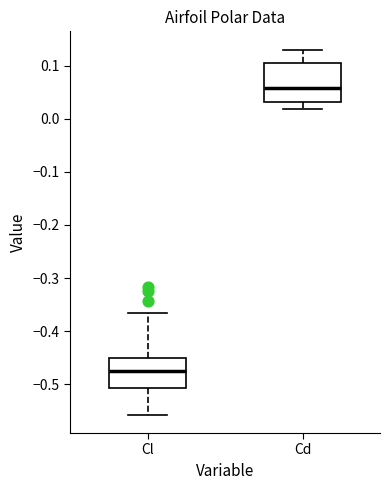

Reading left to right, transcribe this box plot: for each box, give where its median line is, the range the box spans, and where its two whiskers end, as read against the y-axis. The values are not printed on the chart, so give them approximately, as read against the axis.

Cl: median -0.47, box -0.51 to -0.45, whiskers -0.56 to -0.37
Cd: median 0.06, box 0.03 to 0.10, whiskers 0.02 to 0.13